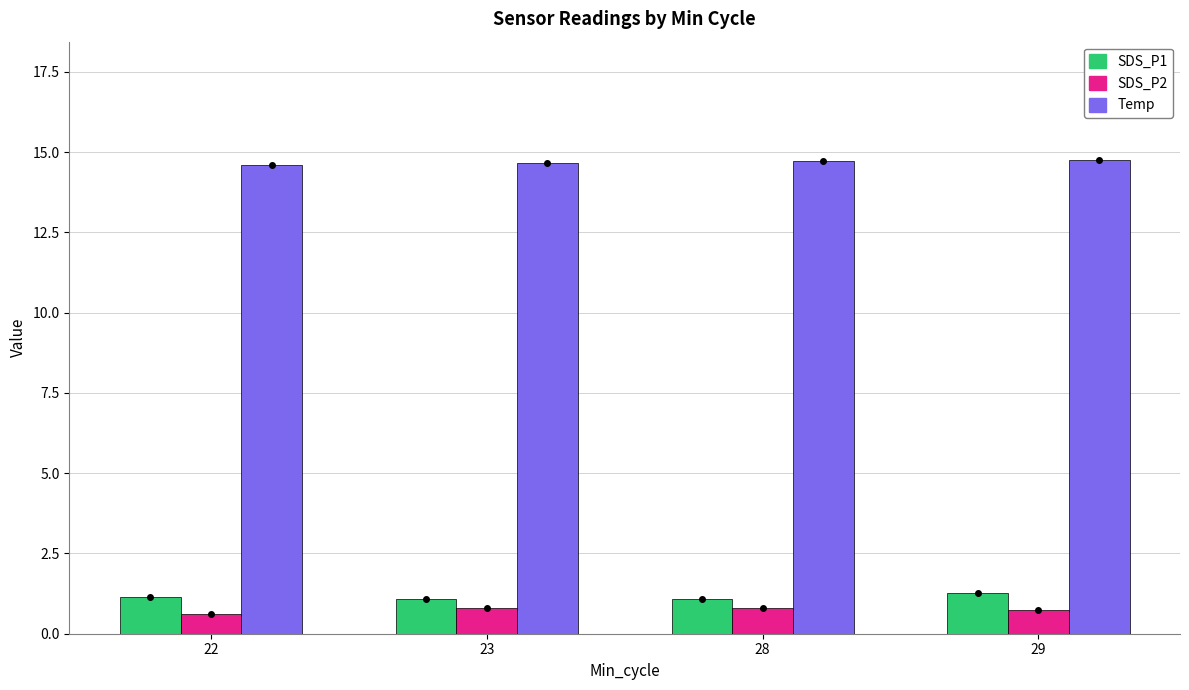

What is the value of the Temp bar at the 2nd from the left?

14.7